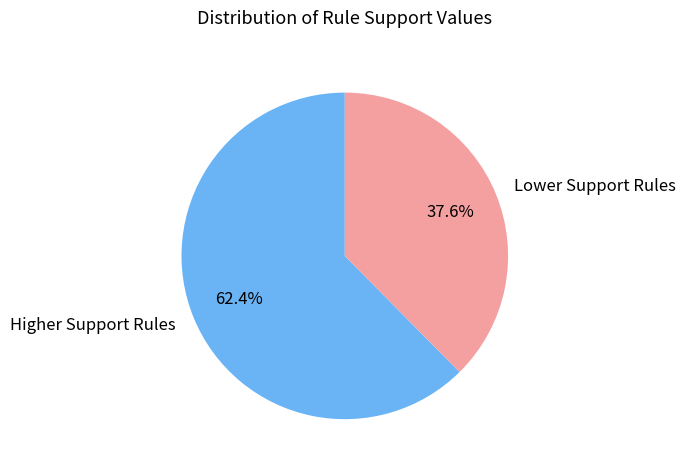

Rank the categories by value from lowest to highest.

Lower Support Rules, Higher Support Rules